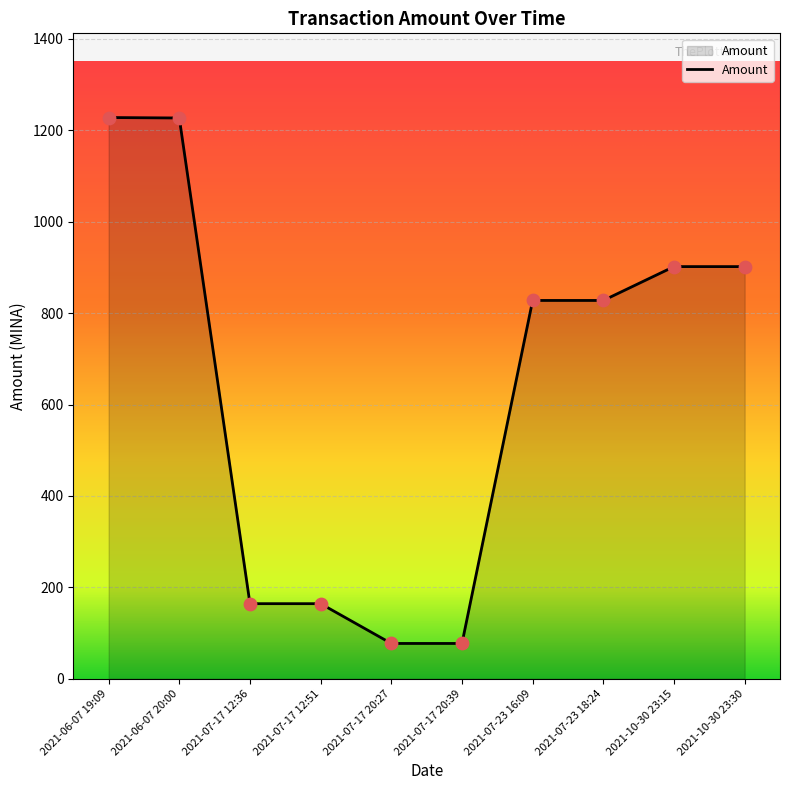

Which has a higher value, 2021-10-30 23:15 or 2021-06-07 20:00?

2021-06-07 20:00